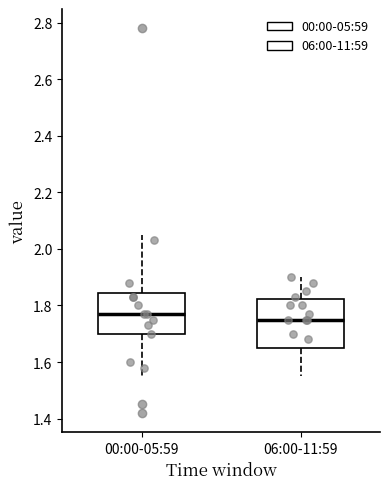

Which box is the tallest, from its lower edge to its upper edge?

06:00-11:59